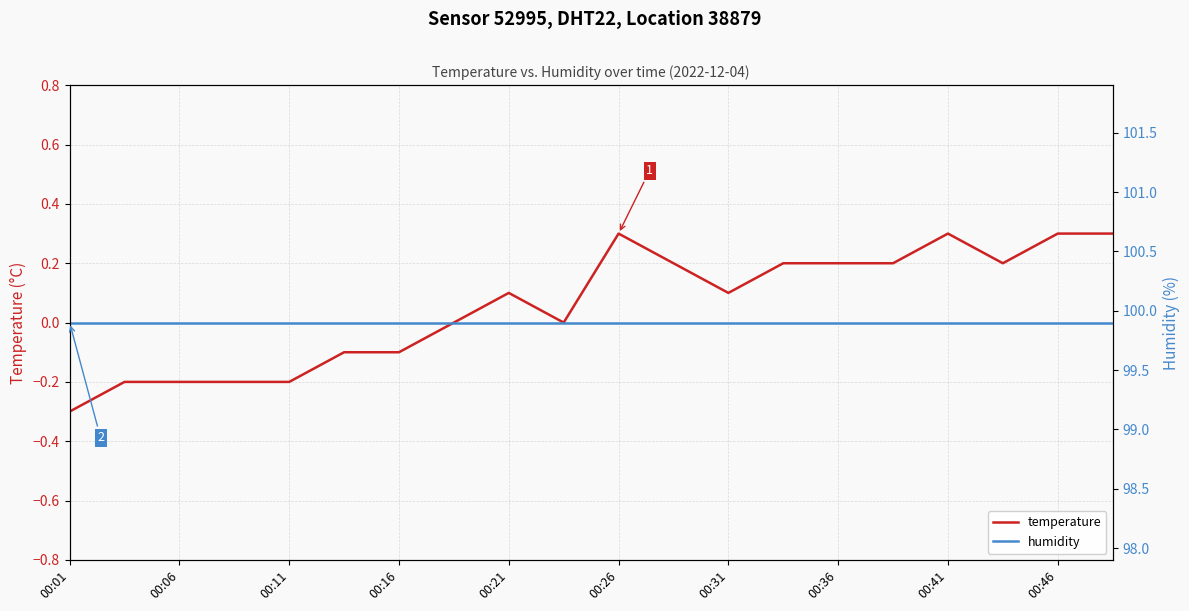

The value of temperature at 00:26 is 0.3. True or false?

True